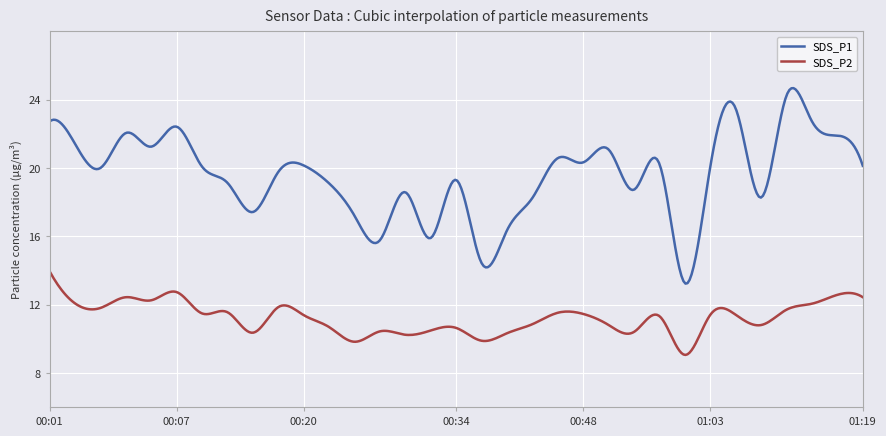

What is the minimum value shown in the chart?

9.0